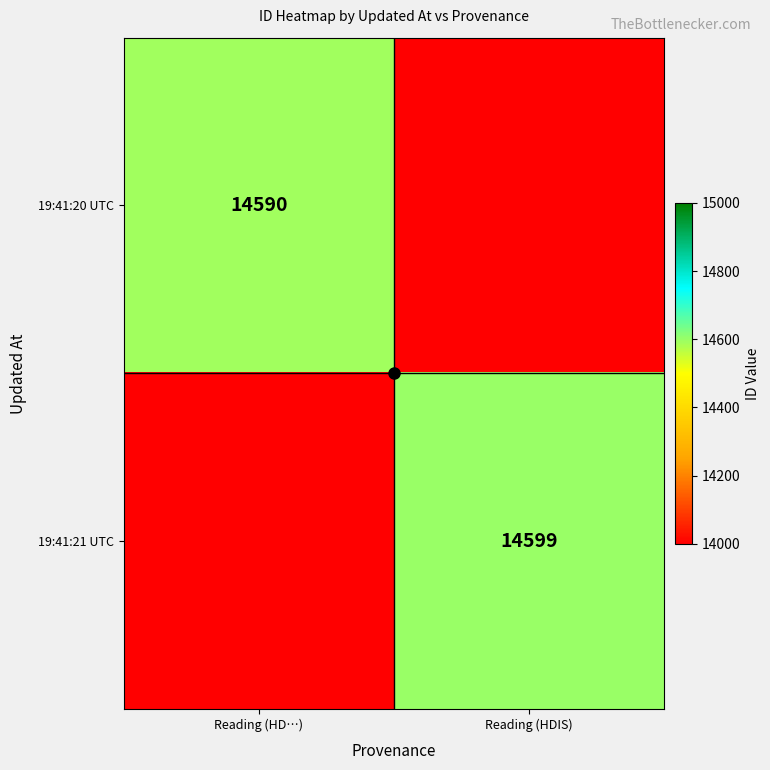

Which category has the highest value in the 19:41:21 UTC series?

Reading (HDIS)